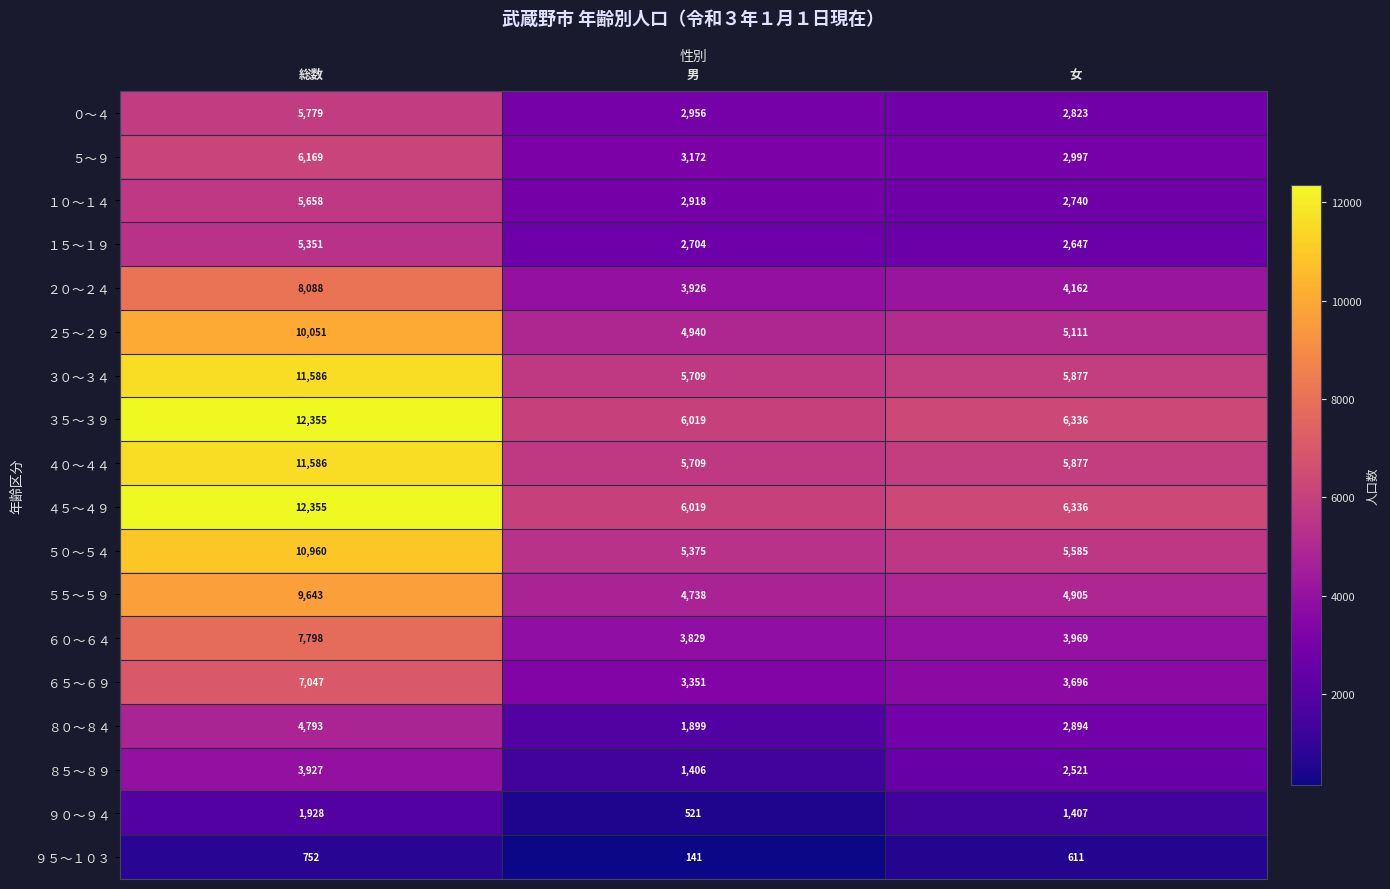

What is the spread (max minus min) of values at 男?

5878